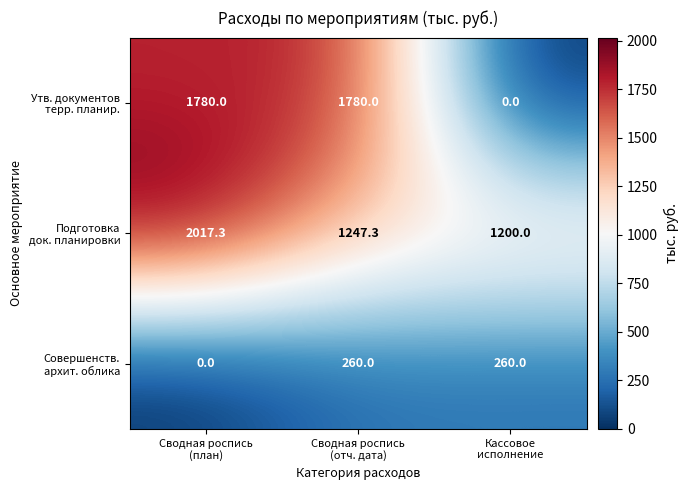

What is the greatest value displayed?

2017.3